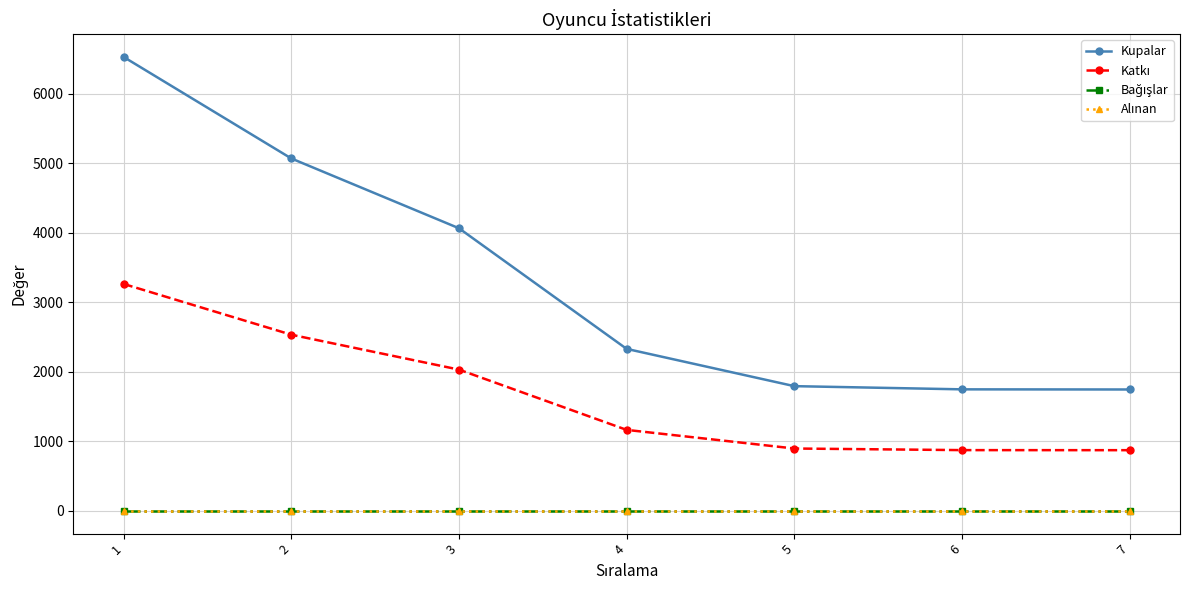

True or false: Katkı and Alınan cross at least once.

False